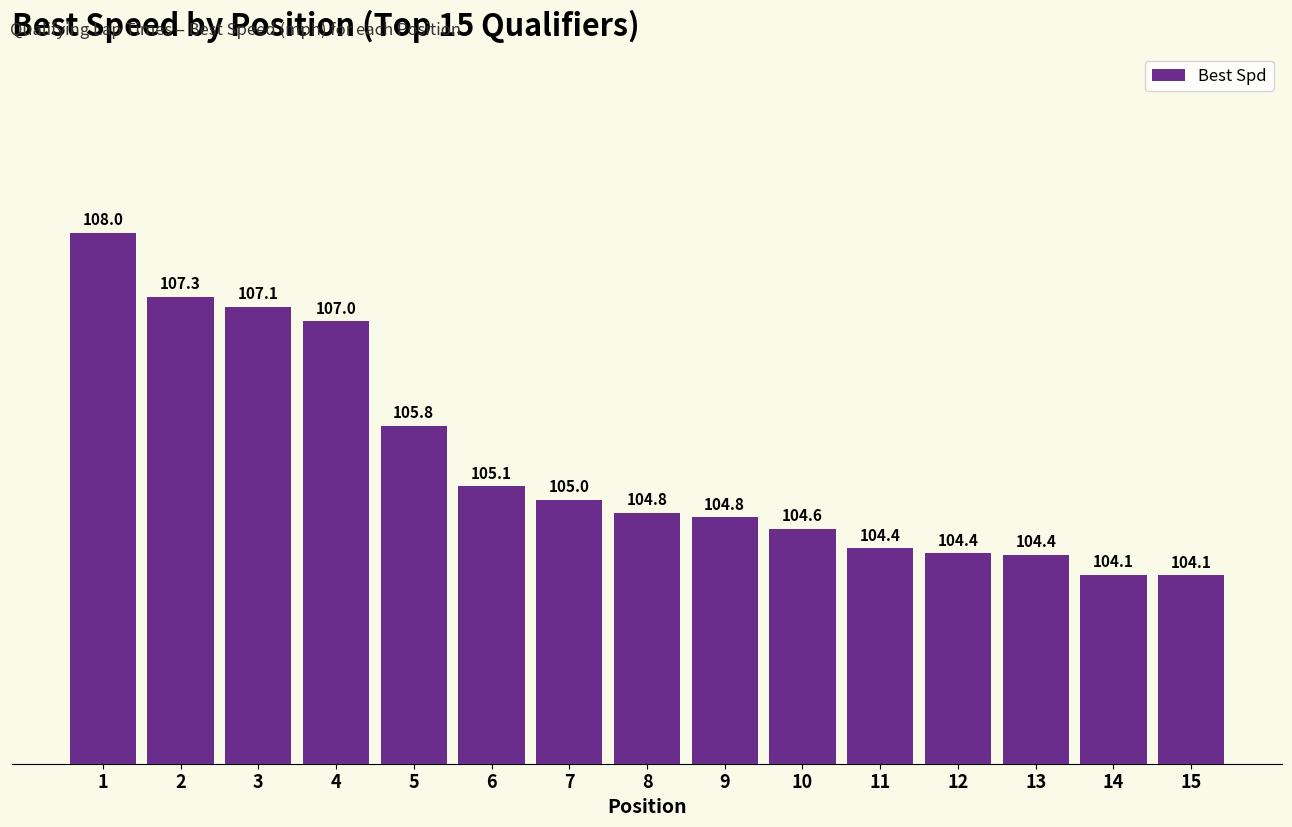

What is the difference between the maximum and minimum values?

3.9